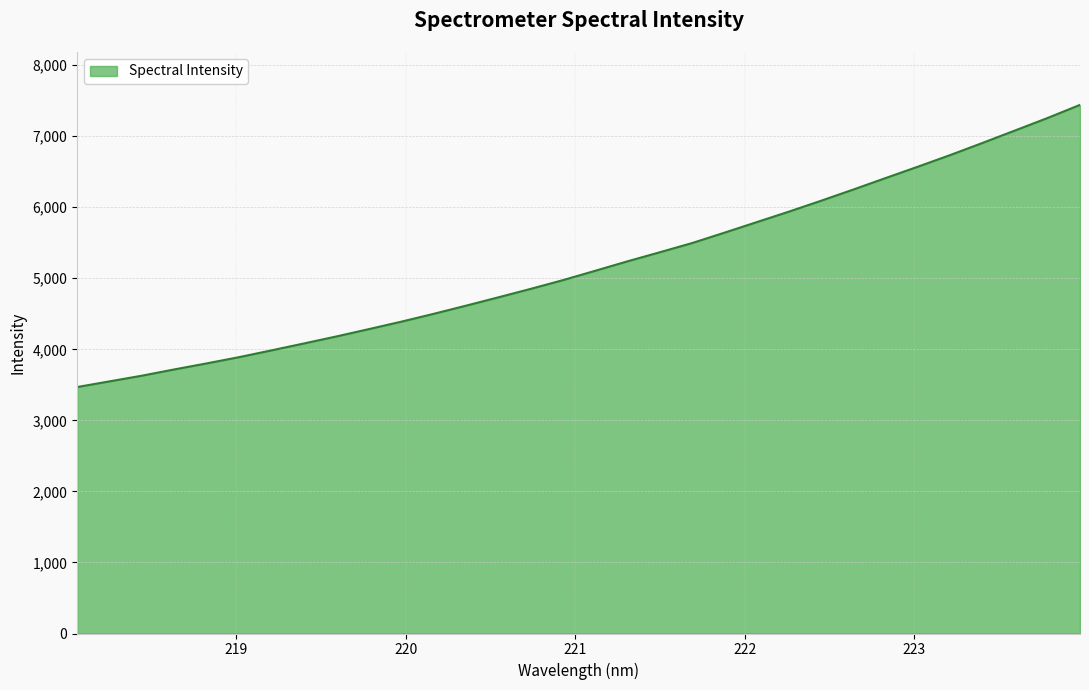

How many categories are shown in the chart?

32